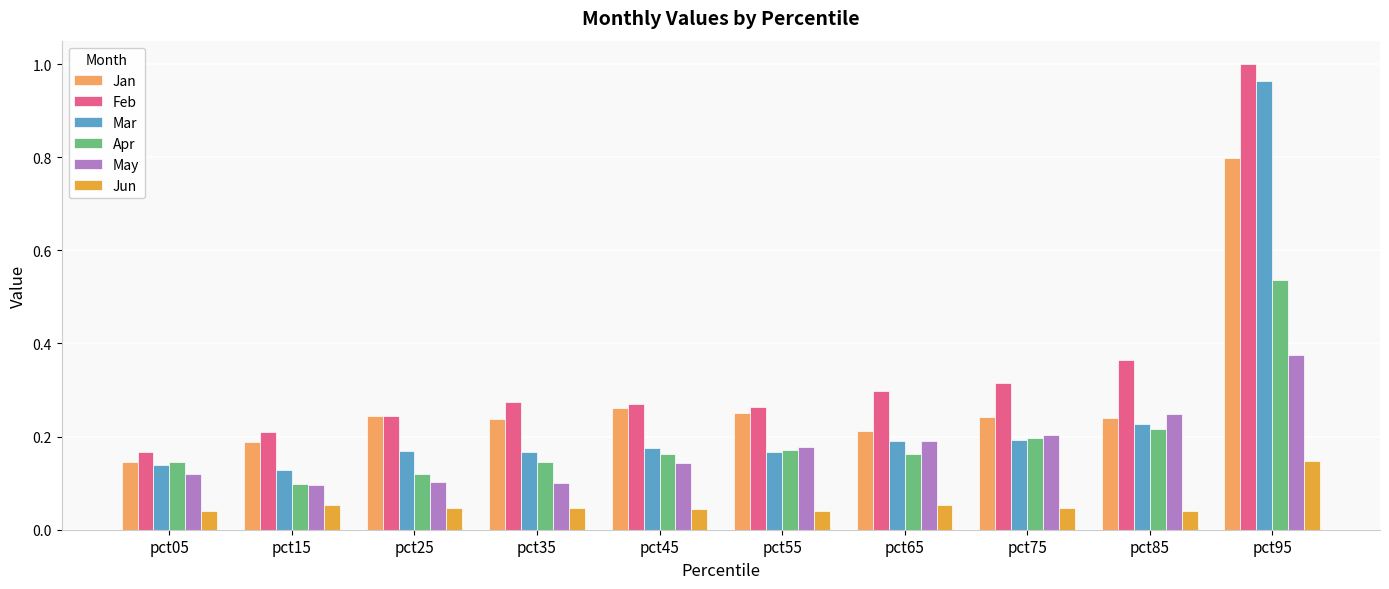

What is the sum of the Mar values at pct95 and pct35?

1.1